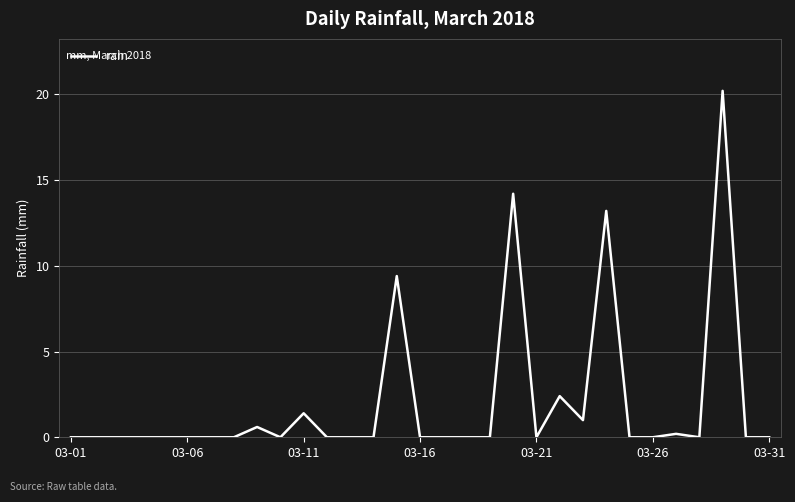

What is the average value?

2.0